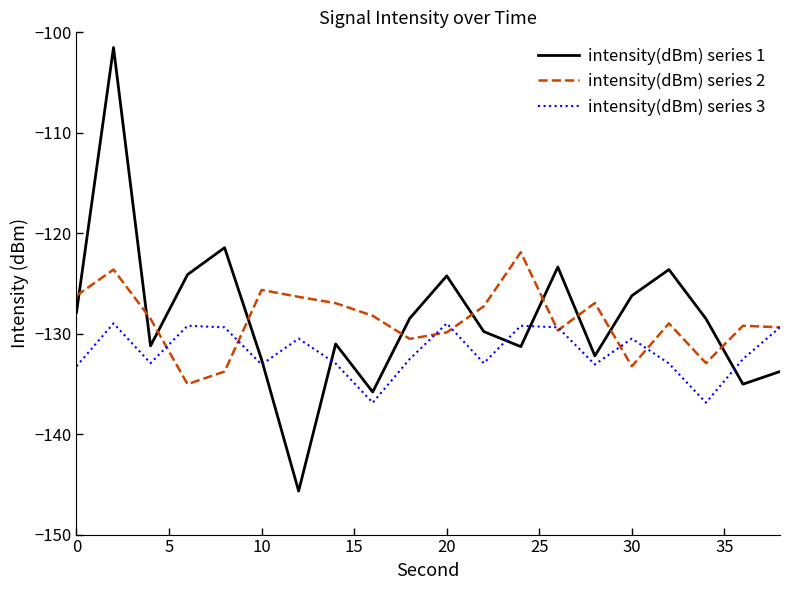

Which series ends up on top after the final intersection of intensity(dBm) series 2 and intensity(dBm) series 1?

intensity(dBm) series 2